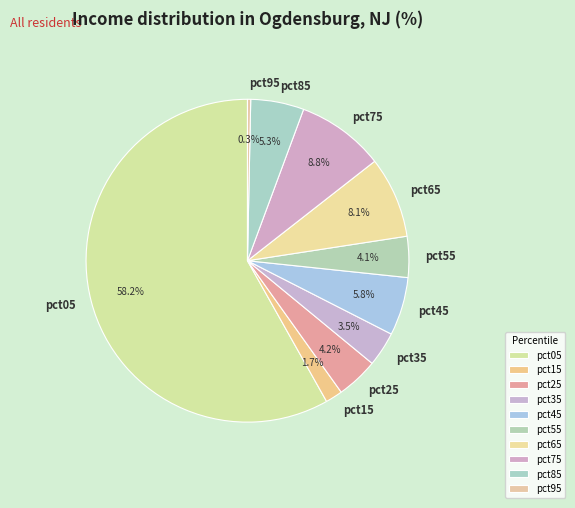

Is pct95 the majority of the pie?

No